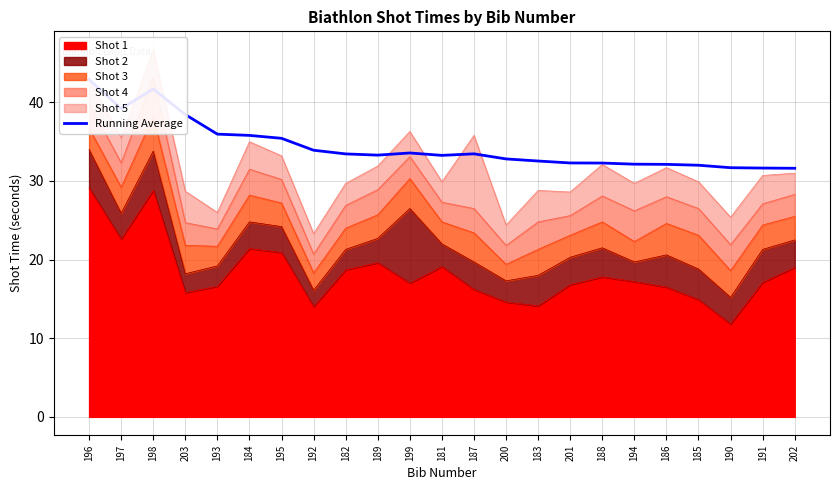

The chart shows a value of 66.9 at 197. True or false?

False